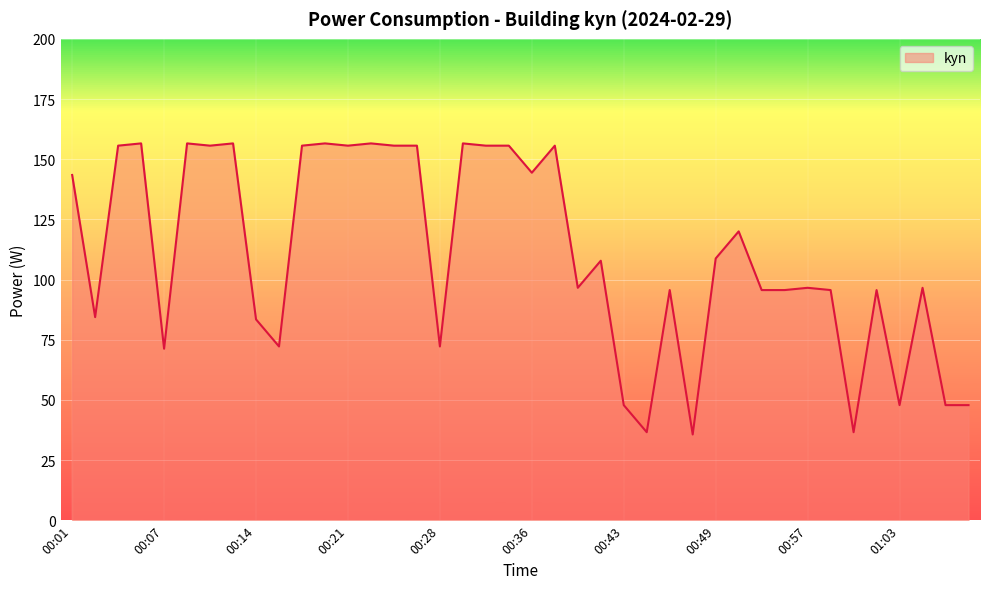

What is the difference between the maximum and minimum values?

120.9